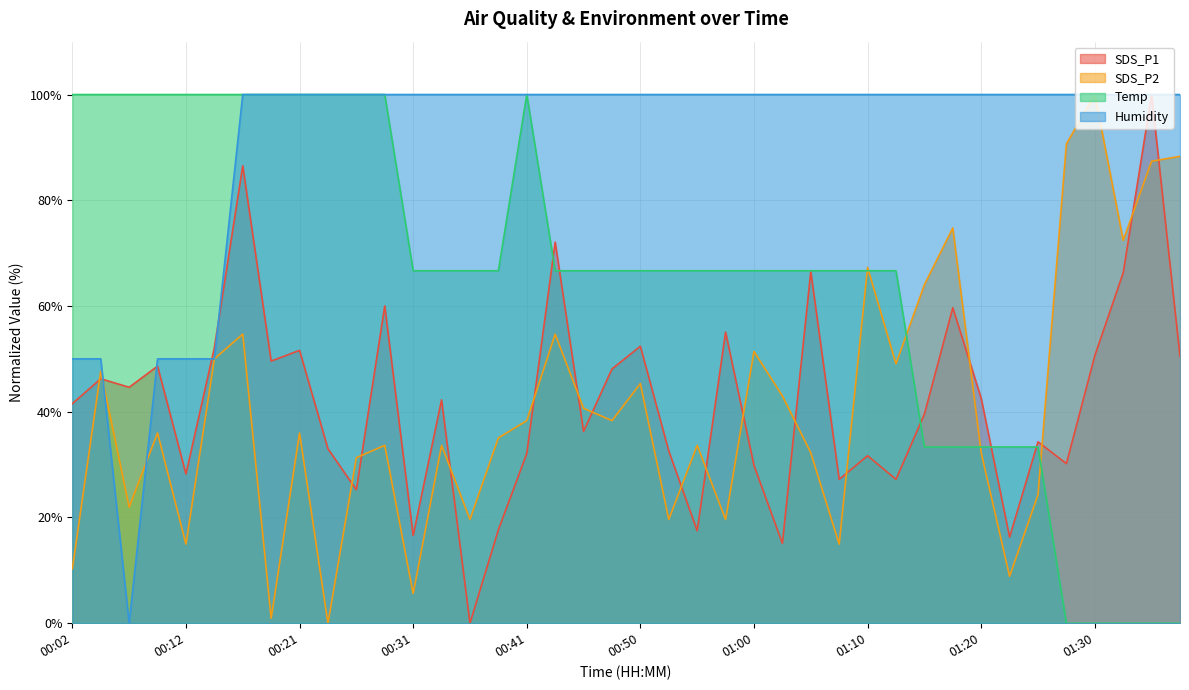

Which has a higher value, 00:53 or 00:36?

00:53